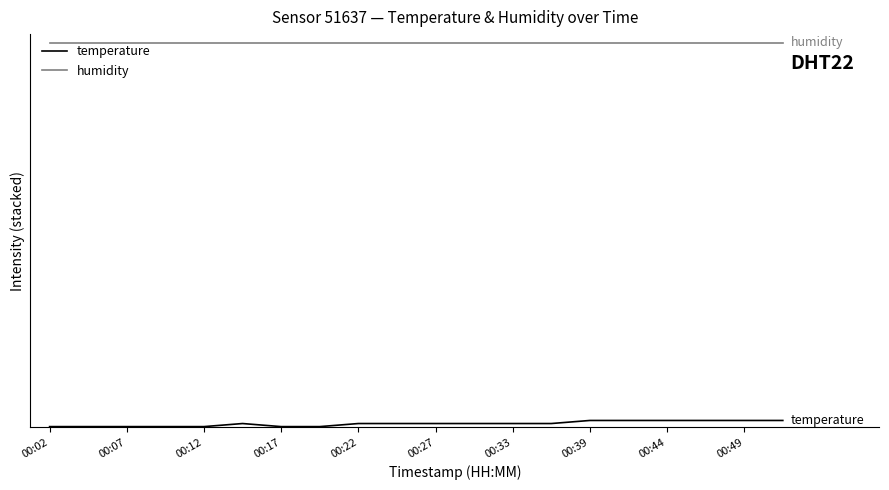

Where is humidity nearest to the value 50?

00:02